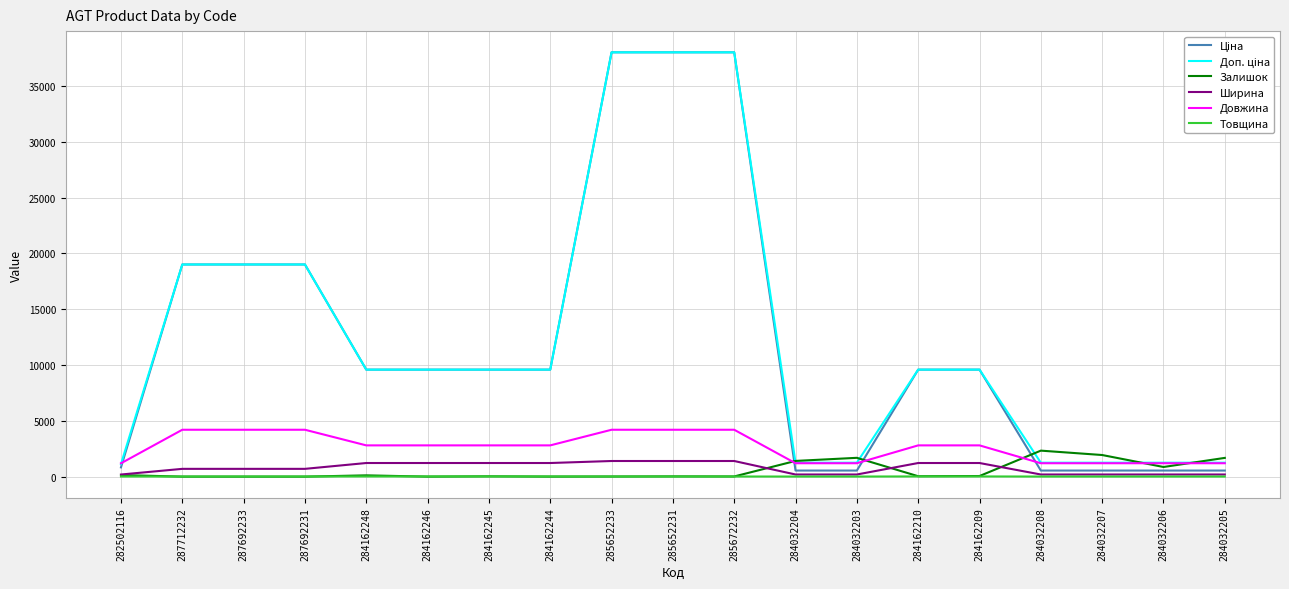

Is the value of Товщина at 284032204 greater than the value of Залишок at 284032208?

No